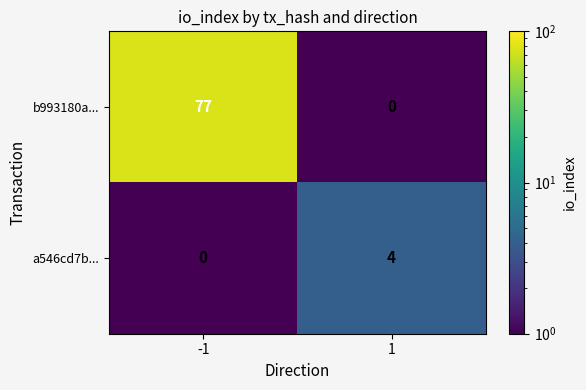

List the series in order of their peak value, lowest first.

a546cd7b..., b993180a...